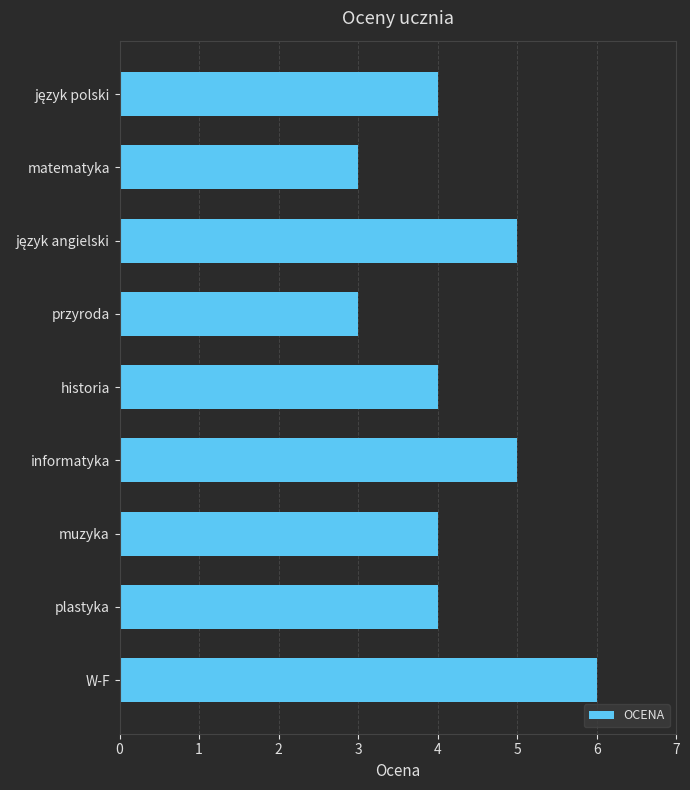

True or false: the data shows 1 at matematyka.

False